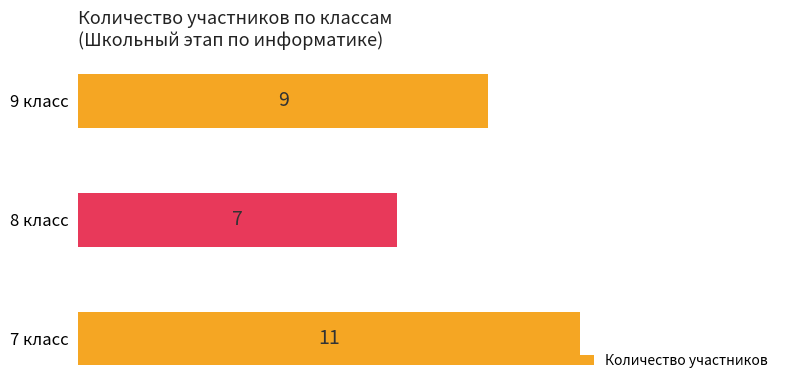

List the labels in order of value, smallest first.

8 класс, 9 класс, 7 класс